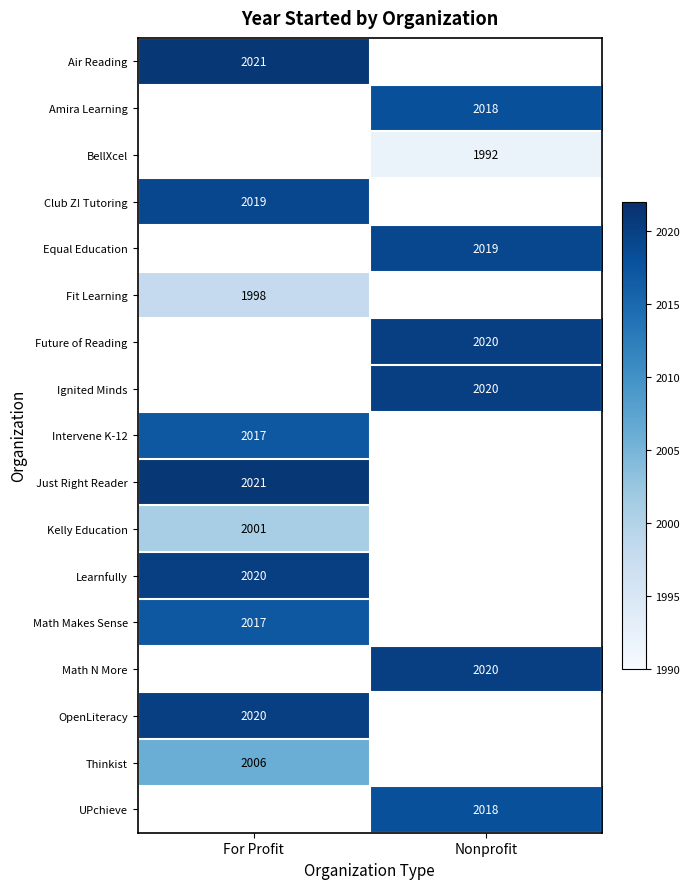

Which category has the lowest value across all series?

Nonprofit